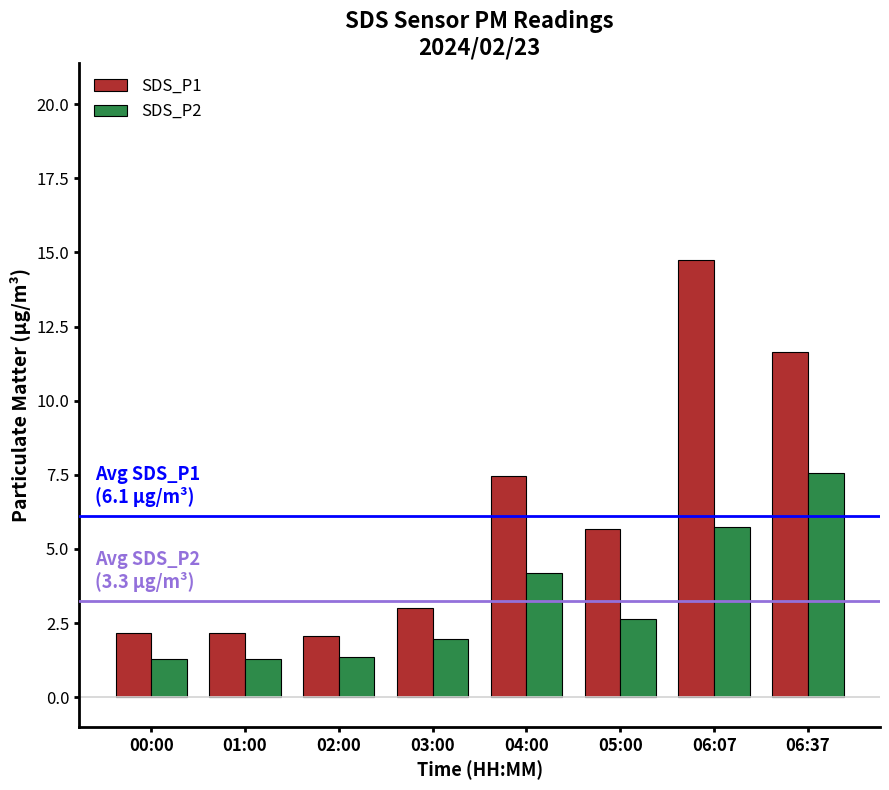

How many distinct data groups are displayed?

2